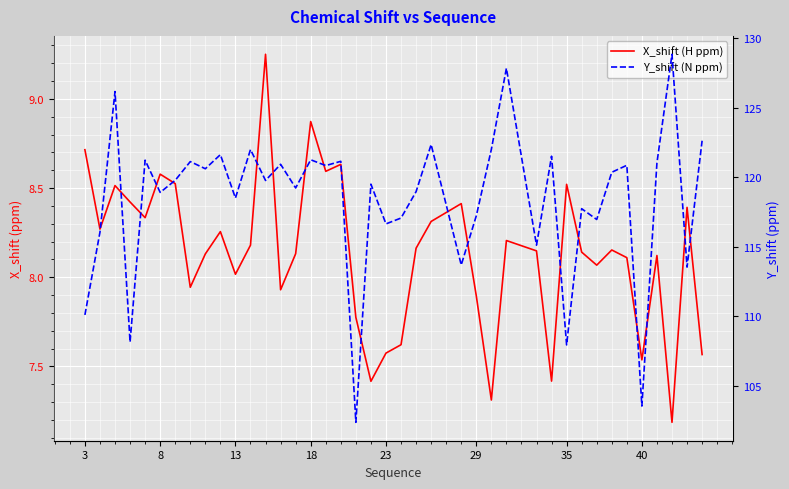

Does the chart display data point markers on the line(s)?

No